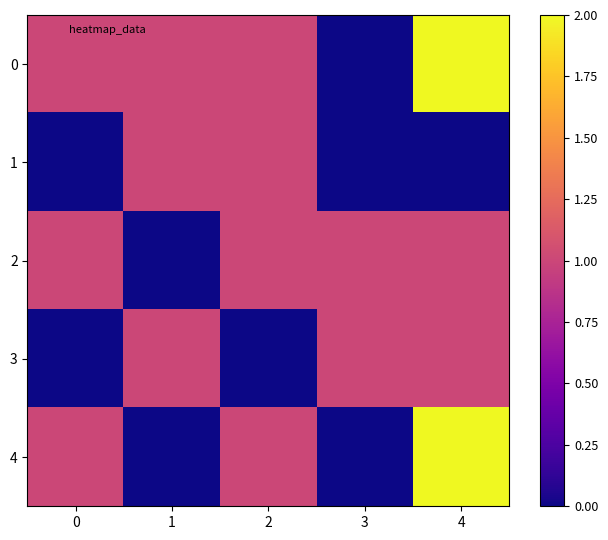

Reading left to right, list all the values displayed in this chart.

0: 0=1	1=1	2=1	3=0	4=2
1: 0=0	1=1	2=1	3=0	4=0
2: 0=1	1=0	2=1	3=1	4=1
3: 0=0	1=1	2=0	3=1	4=1
4: 0=1	1=0	2=1	3=0	4=2